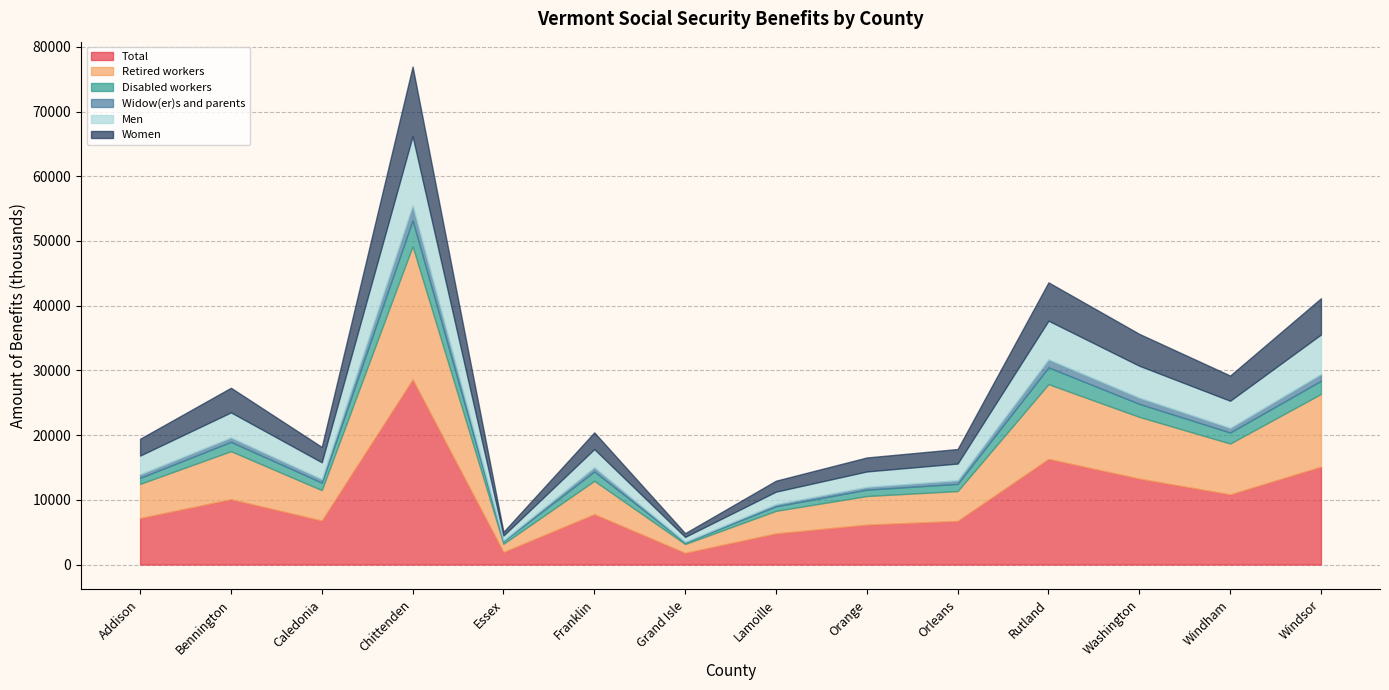

What is the difference between the highest and lowest values at Caledonia?

6243